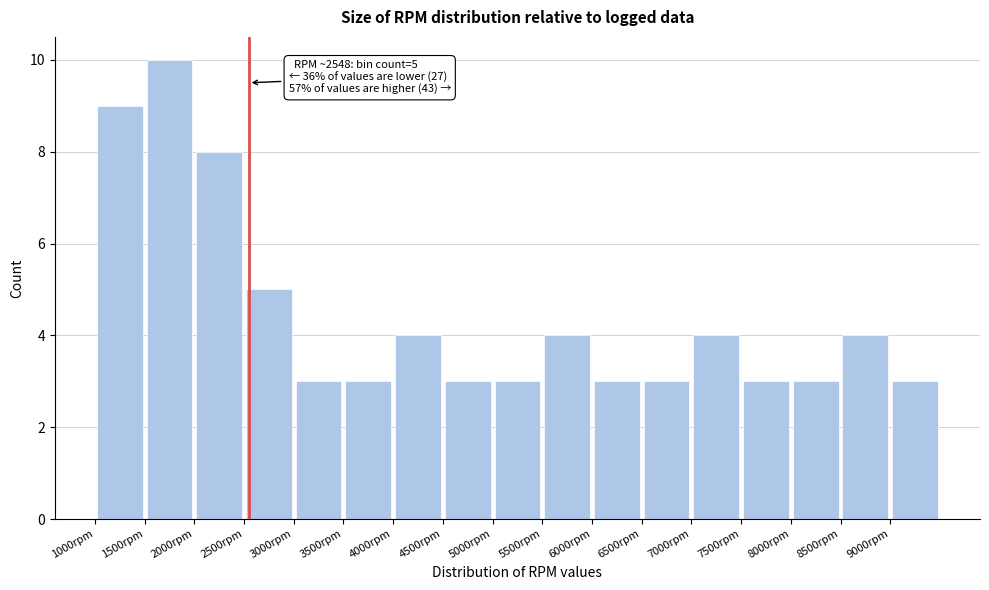

Which range on the x-axis has the tallest bar?

1500 to 2000